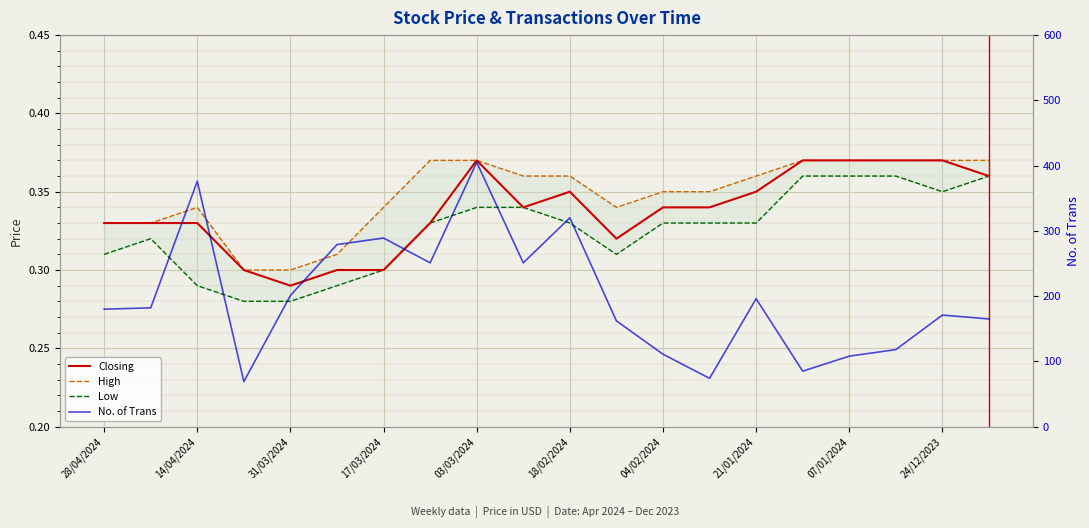

What is the total value across all series at 13?

75.0